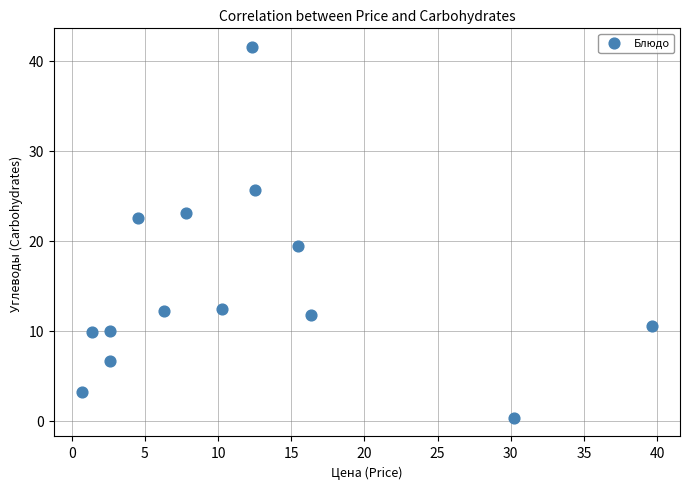

What Y value in the scatter plot is closest to 20?

19.4